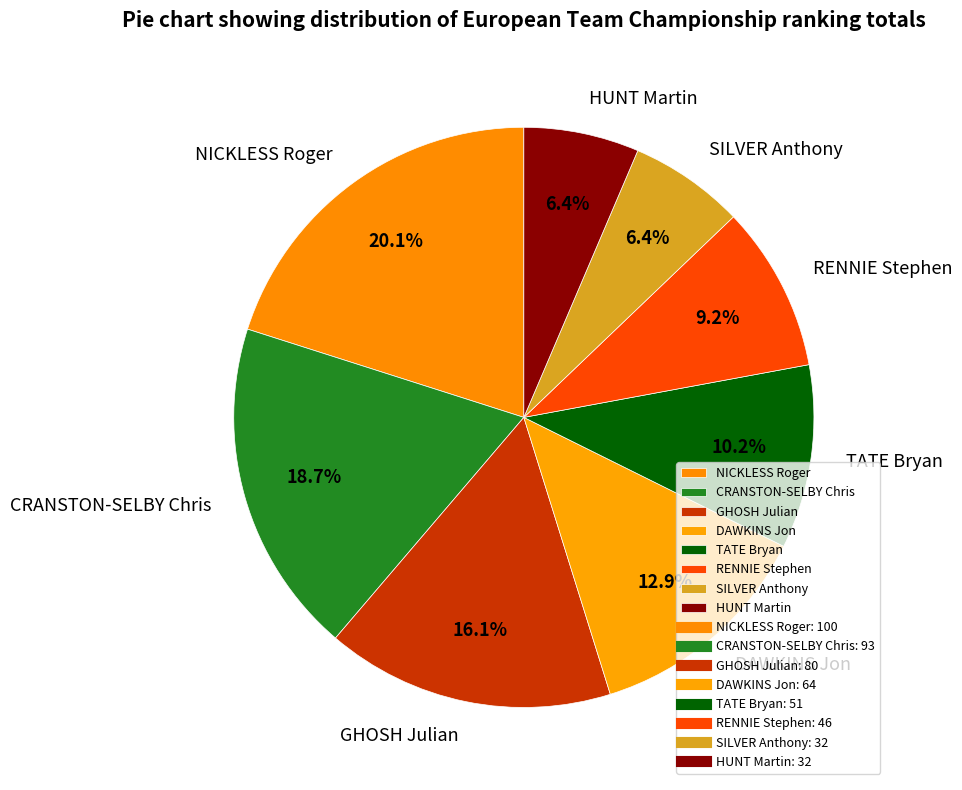

To the nearest percent, what percentage of the pie is NICKLESS Roger?

20%